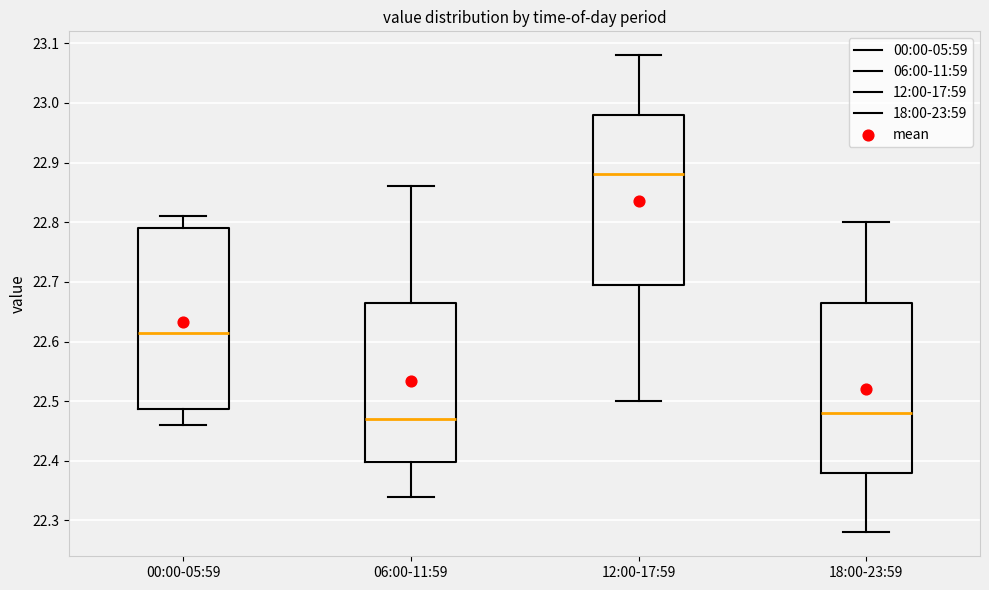

Reading left to right, transcribe this box plot: for each box, give where its median line is, the range the box spans, and where its two whiskers end, as read against the y-axis. The values are not printed on the chart, so give them approximately, as read against the axis.

00:00-05:59: median 22.62, box 22.49 to 22.79, whiskers 22.46 to 22.81
06:00-11:59: median 22.47, box 22.40 to 22.67, whiskers 22.34 to 22.86
12:00-17:59: median 22.88, box 22.70 to 22.98, whiskers 22.50 to 23.08
18:00-23:59: median 22.48, box 22.38 to 22.67, whiskers 22.28 to 22.80